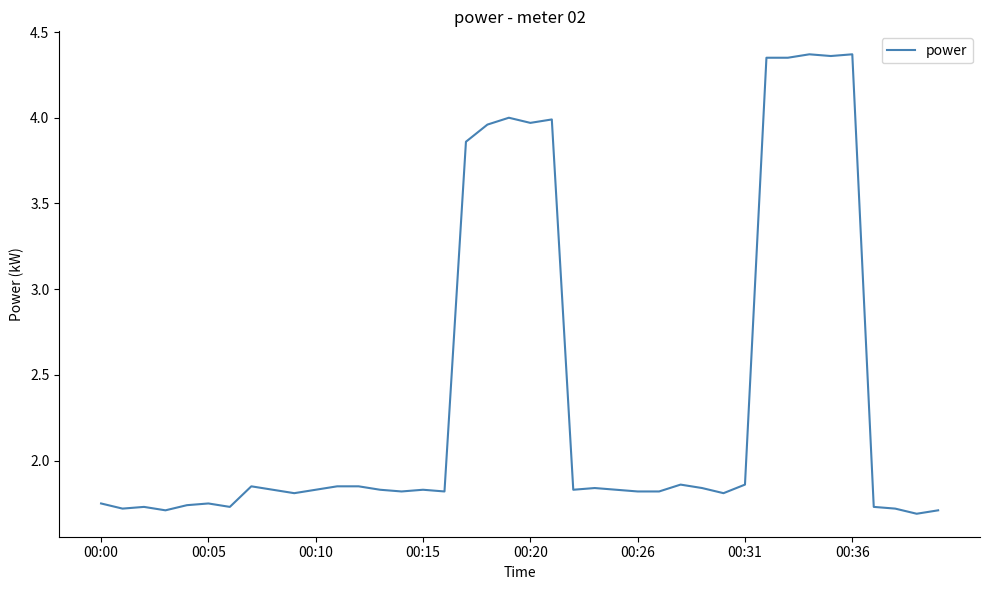

What is the difference between the maximum and minimum values?

2.7